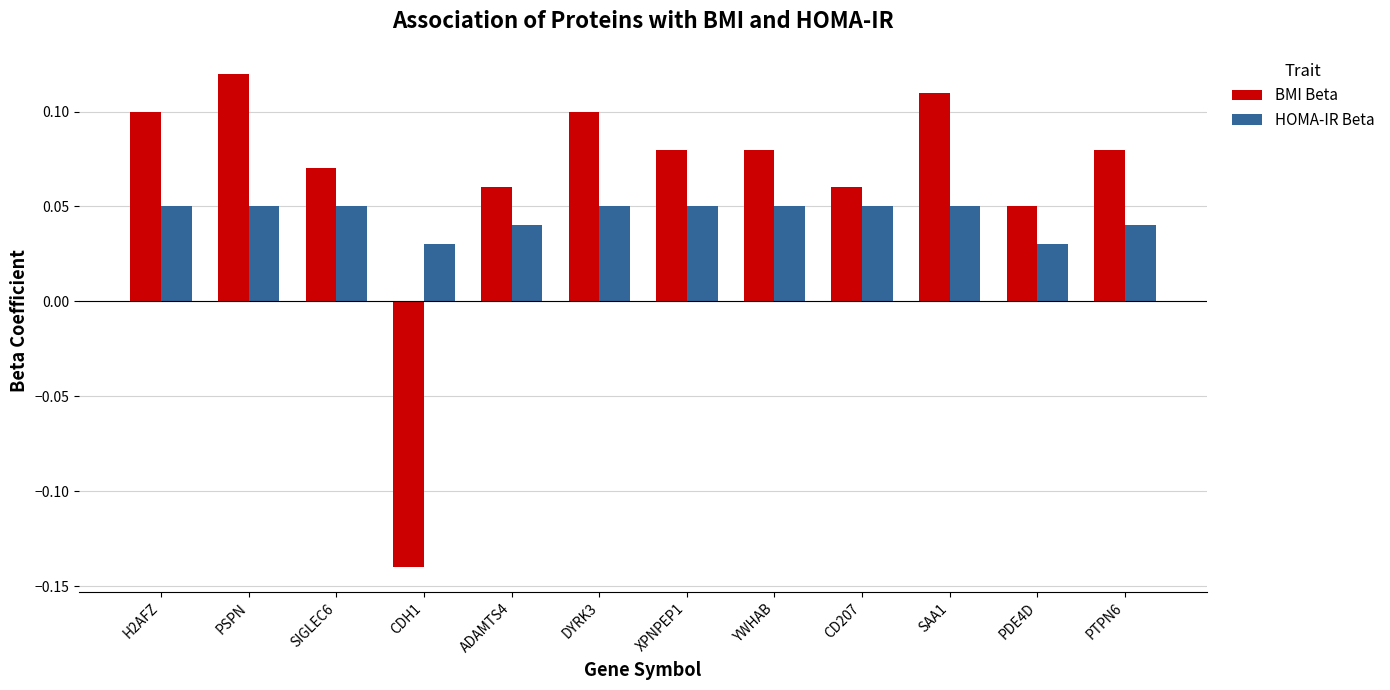

True or false: BMI Beta has a value of 0.1 at YWHAB.

True